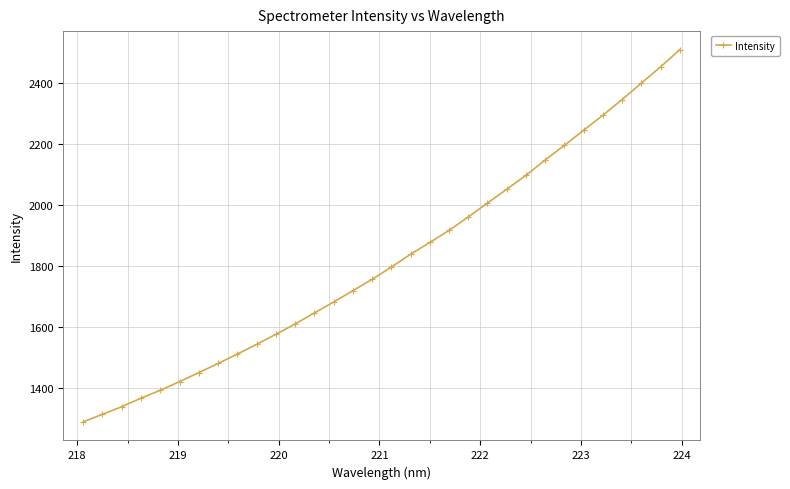

What is the value of the 16th point from the left?

1756.0